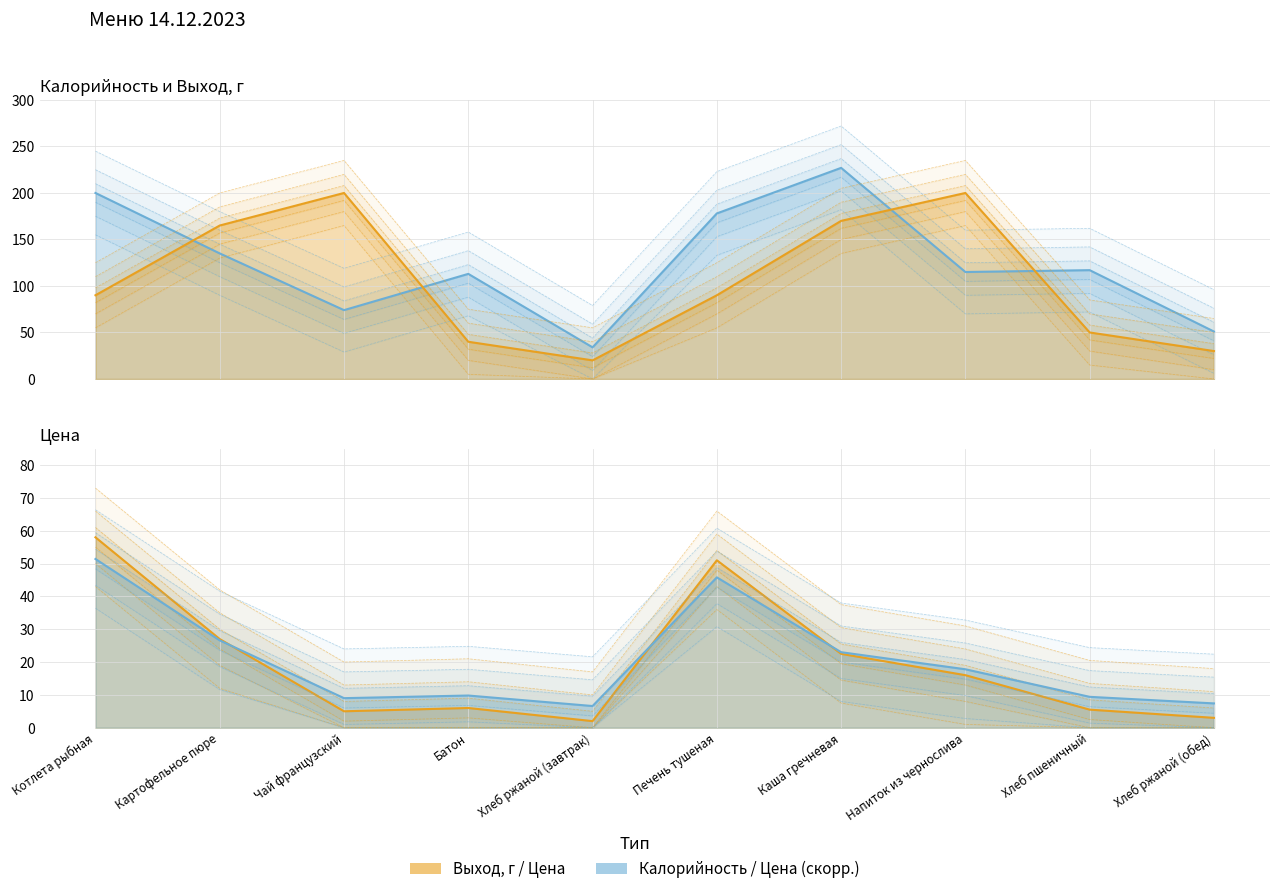

Reading left to right, list all the values displayed in this chart.

Выход, г: Котлета рыбная=90.0	Картофельное пюре=165.0	Чай французский=200.0	Батон=40.0	Хлеб ржаной (завтрак)=20.0	Печень тушеная=90.0	Каша гречневая=170.0	Напиток из чернослива=200.0	Хлеб пшеничный=50.0	Хлеб ржаной (обед)=30.0
Цена: Котлета рыбная=58.0	Картофельное пюре=27.0	Чай французский=5.0	Батон=6.0	Хлеб ржаной (завтрак)=2.0	Печень тушеная=51.0	Каша гречневая=22.5	Напиток из чернослива=16.0	Хлеб пшеничный=5.5	Хлеб ржаной (обед)=3.0
Калорийность: Котлета рыбная=200.0	Картофельное пюре=135.0	Чай французский=74.0	Батон=113.0	Хлеб ржаной (завтрак)=34.0	Печень тушеная=178.0	Каша гречневая=227.0	Напиток из чернослива=115.0	Хлеб пшеничный=117.0	Хлеб ржаной (обед)=51.0